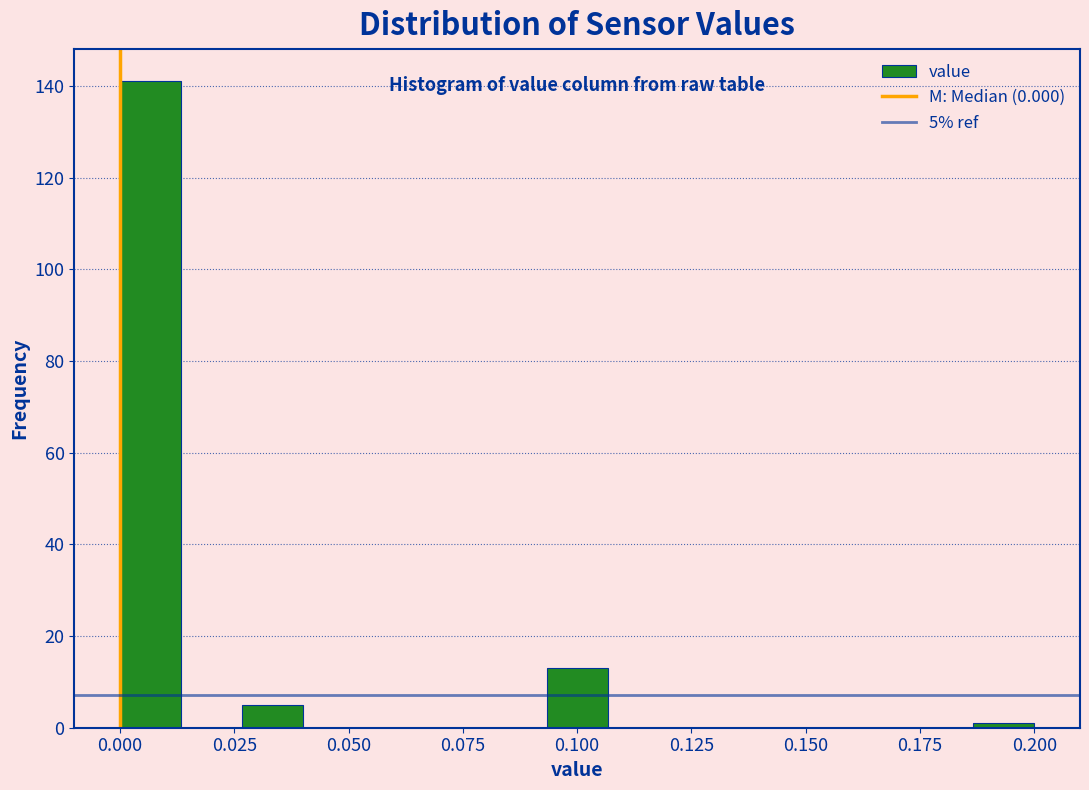

Read against the x-axis, roughly where is the centre of the tallest bar?

0.005